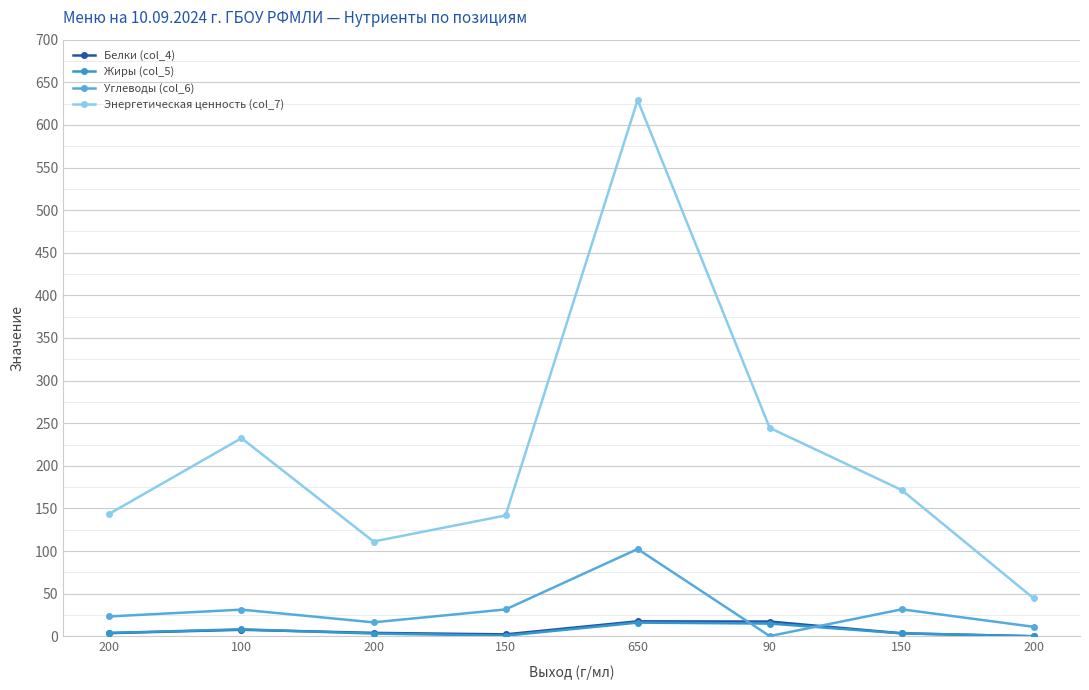

Is this an area chart (filled region under the line)?

No